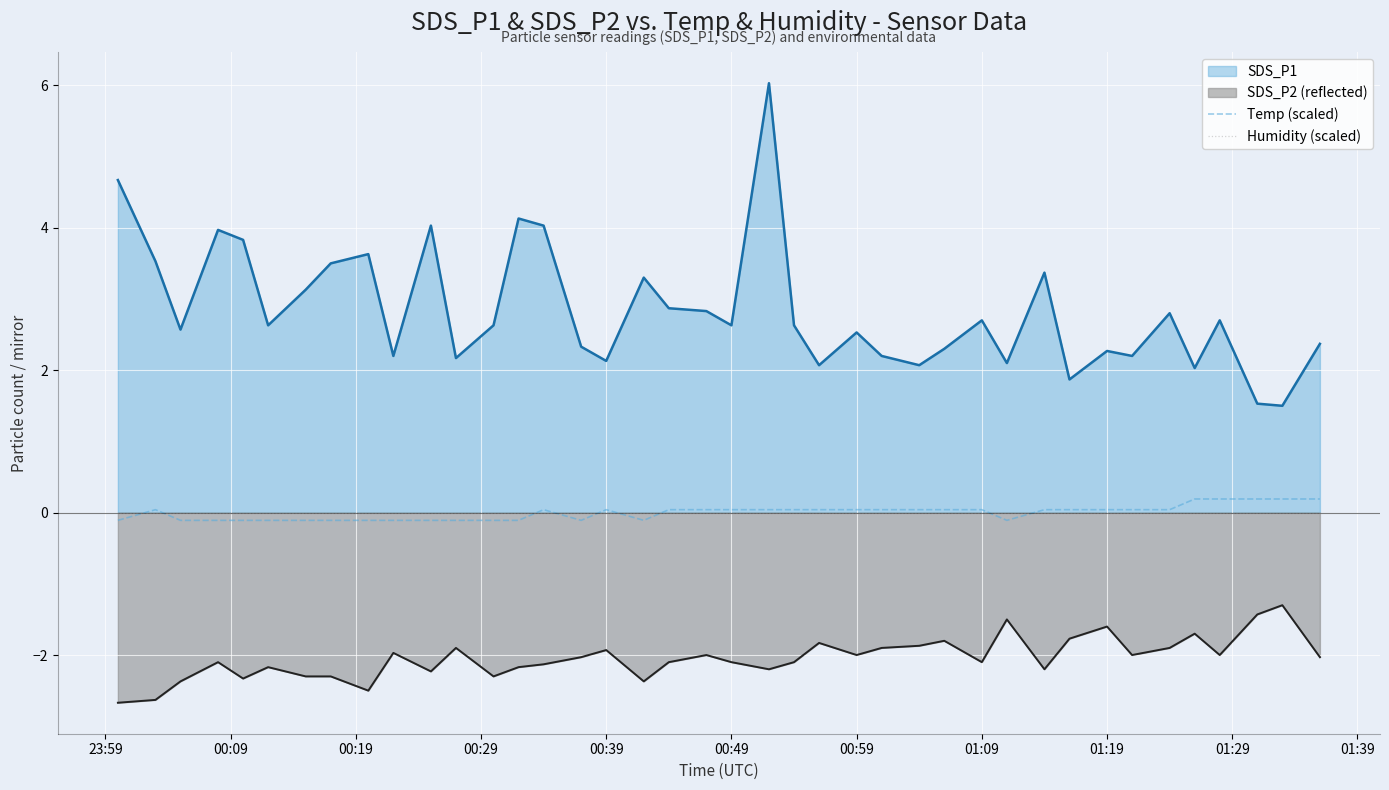

Reading right to left, transcribe all the data shown in this chart.

Temp (scaled): 0.2	0.2	0.2	0.2	0.2	0.0	0.0	0.0	0.0	0.0	-0.1	0.0	0.0	0.0	0.0	0.0	0.0	0.0	0.0	0.0	0.0	0.0	-0.1	0.0	-0.1	0.0	-0.1	-0.1	-0.1	-0.1	-0.1	-0.1	-0.1	-0.1	-0.1	-0.1	-0.1	-0.1	0.0	-0.1
Humidity (scaled): 0.0	0.0	0.0	0.0	0.0	0.0	0.0	0.0	0.0	0.0	0.0	0.0	0.0	0.0	0.0	0.0	0.0	0.0	0.0	0.0	0.0	0.0	0.0	0.0	0.0	0.0	0.0	0.0	0.0	0.0	0.0	0.0	0.0	0.0	0.0	0.0	0.0	0.0	0.0	0.0